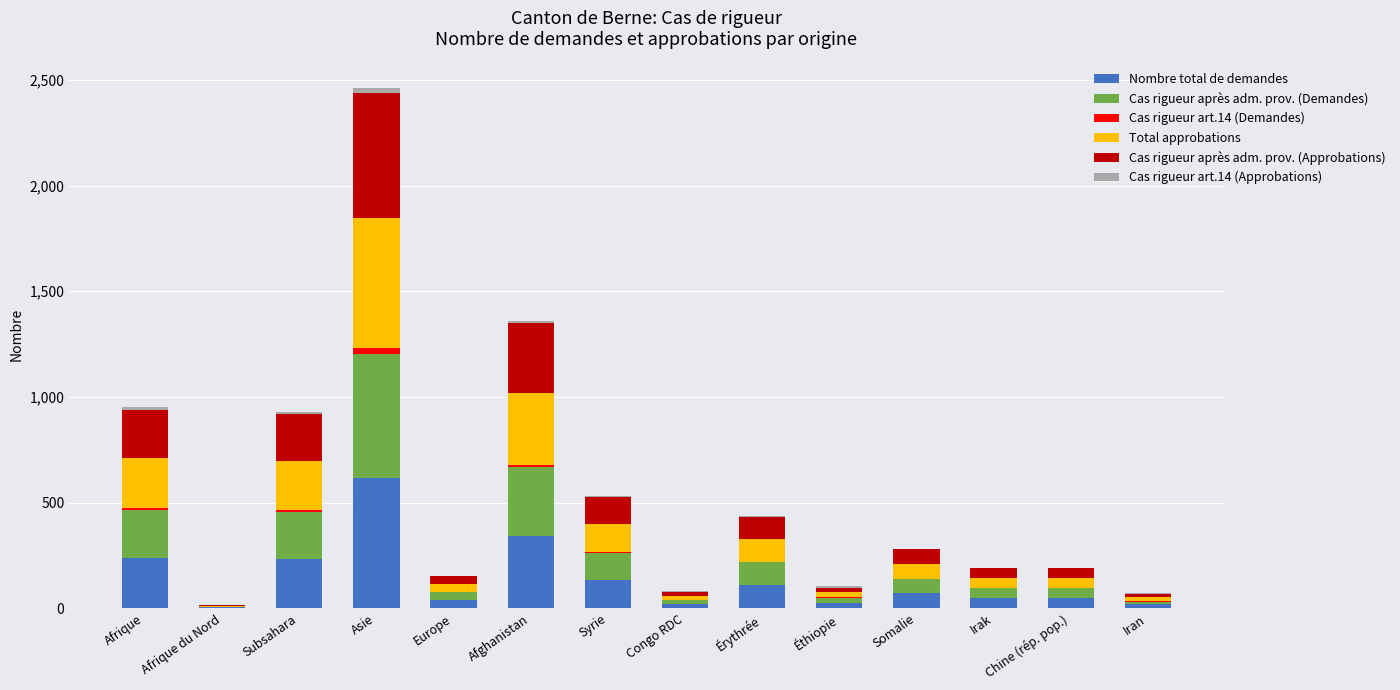

At which category is the sum across all series the highest?

Asie